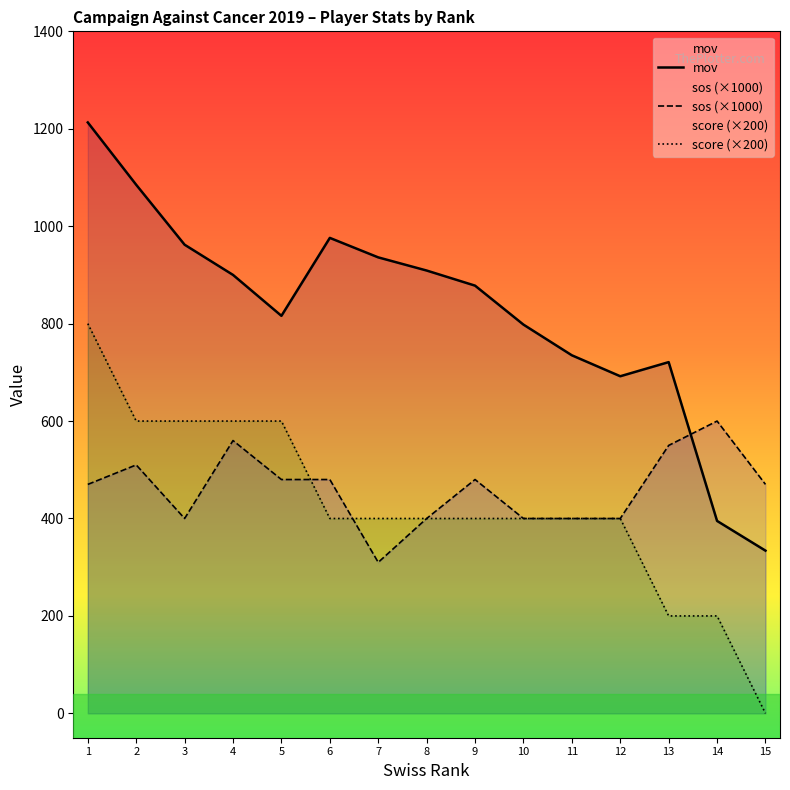

Rank the categories by score (×200) value from lowest to highest.

15, 13, 14, 6, 7, 8, 9, 10, 11, 12, 2, 3, 4, 5, 1